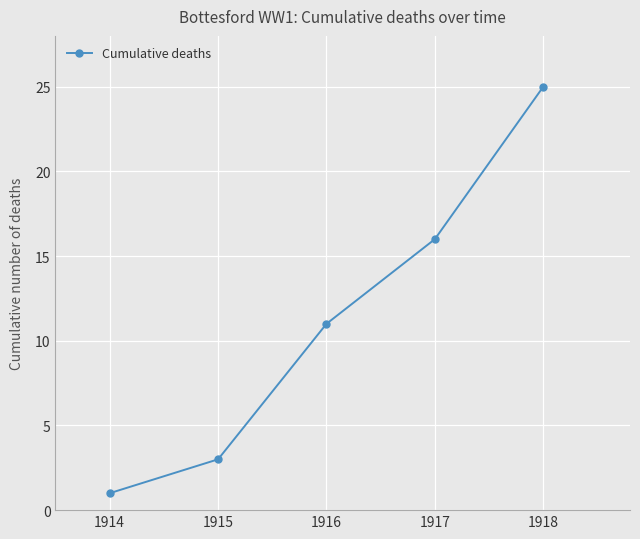

What is the value of the 2nd point from the left?

3